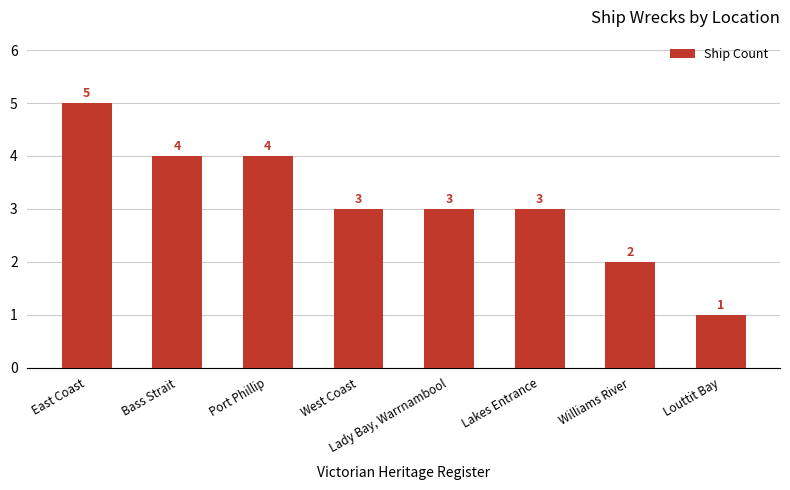

What is the sum of the values at Bass Strait and West Coast?

7